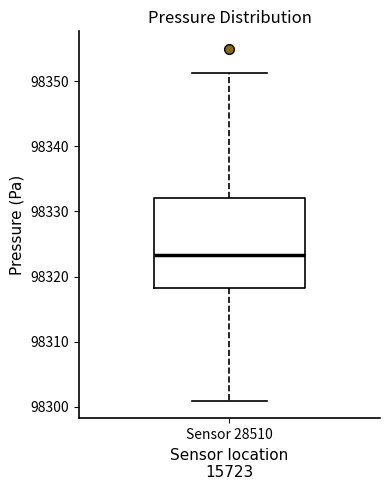

Read this box plot against the y-axis: the position of the median line, the range covered by the box, and the ends of both whiskers. The values are not printed on the chart, so give them approximately, as read against the axis.

median 98323, box 98318 to 98332, whiskers 98301 to 98351